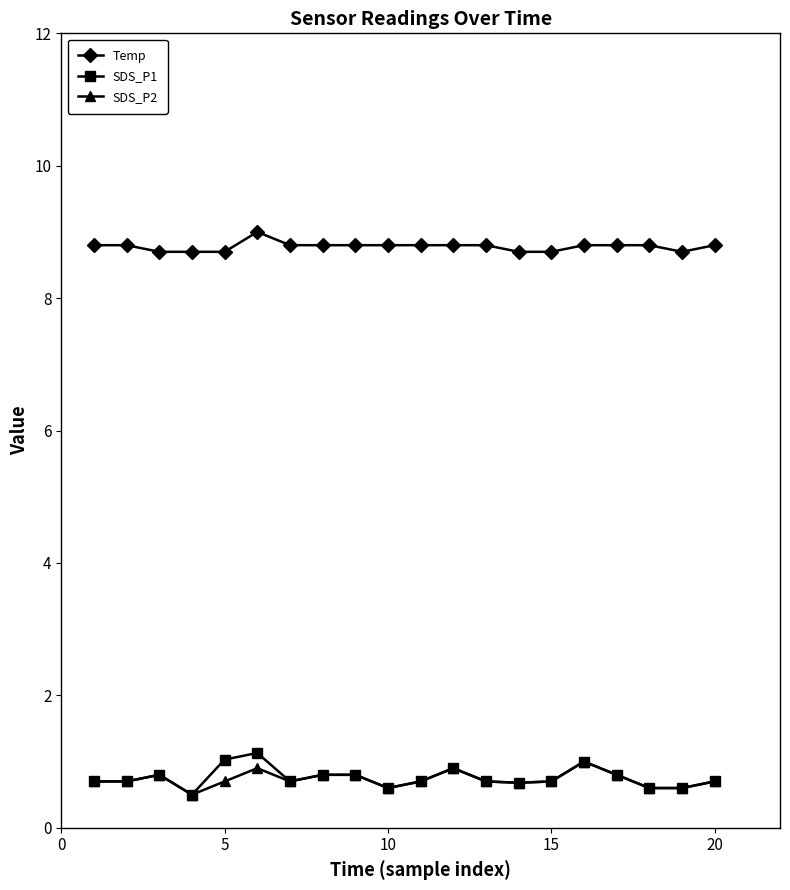

True or false: Temp has more than 0 points higher than both neighbors.

True